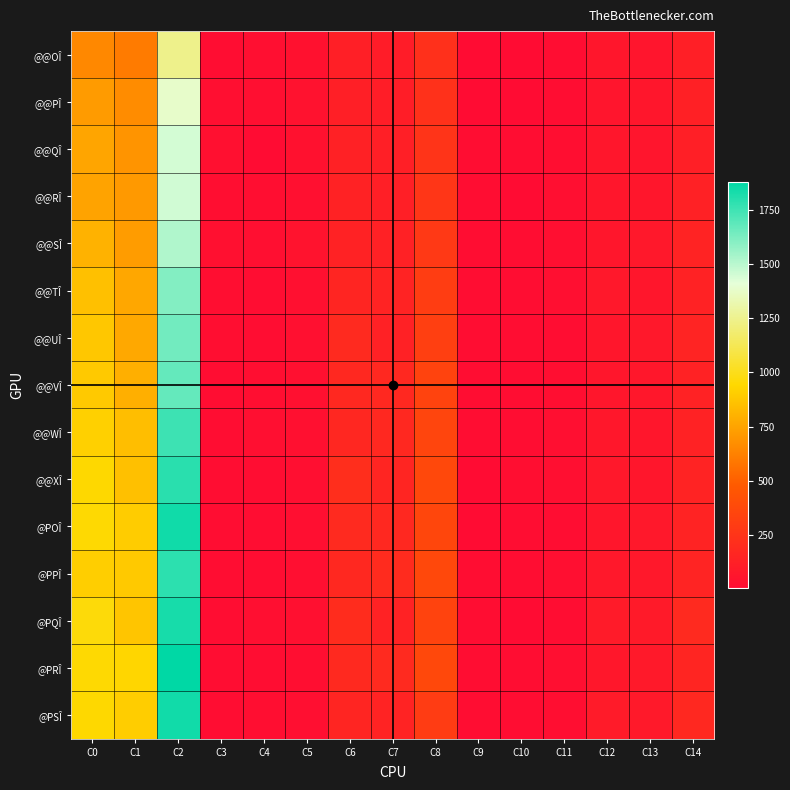

What is the minimum value shown in the chart?

3